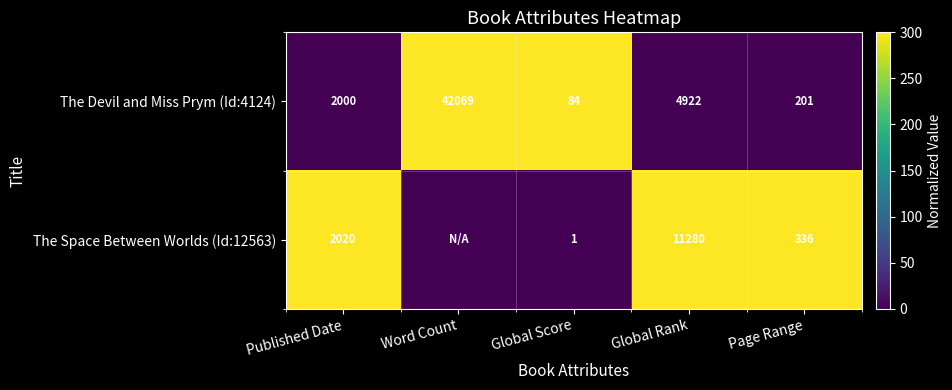

The value of The Devil and Miss Prym (Id:4124) at Global Rank is 1389. True or false?

False